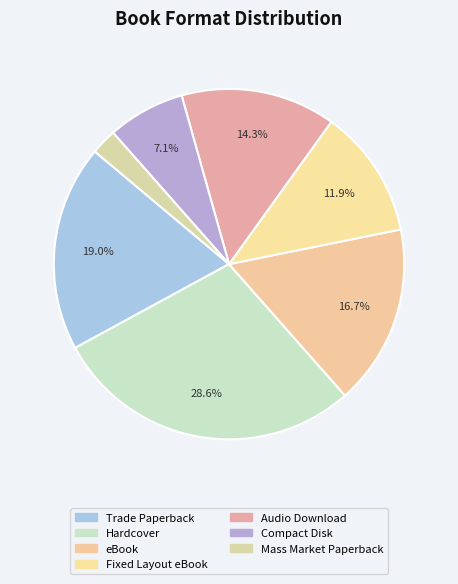

Which category has the smallest portion of the pie?

Mass Market Paperback